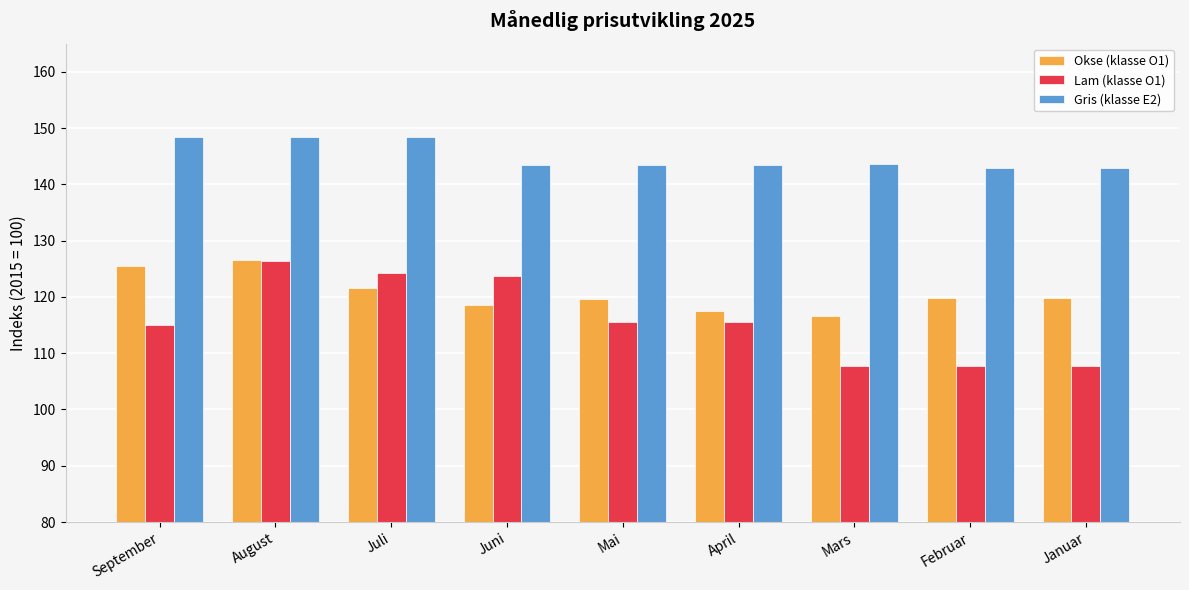

What is the maximum value shown in the chart?

148.5